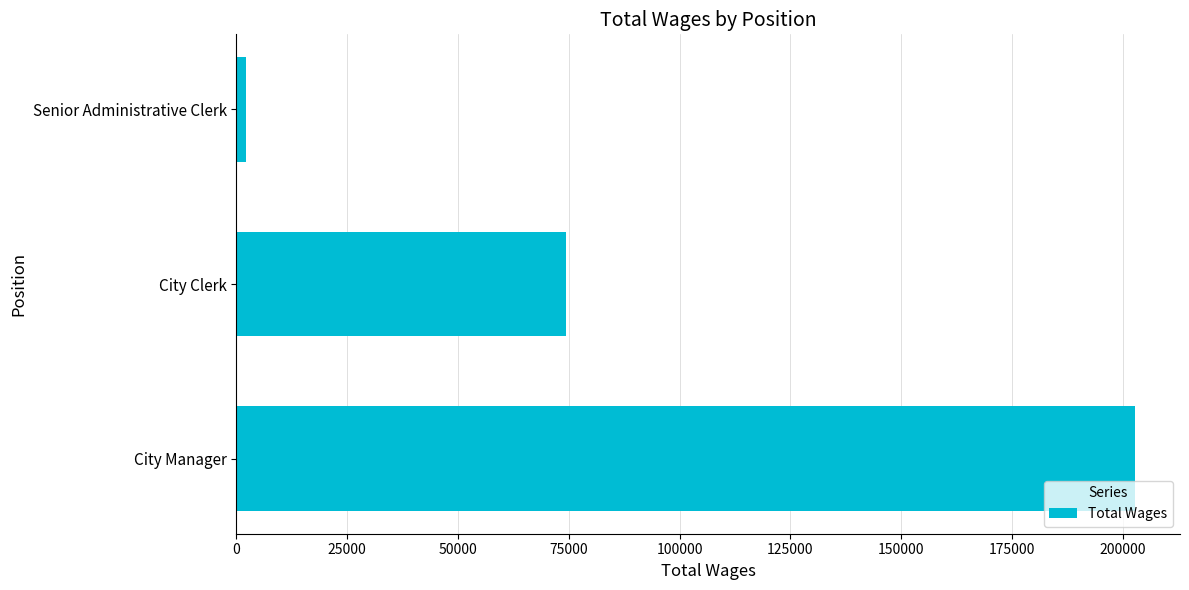

The chart shows a value of 123859 at City Clerk. True or false?

False